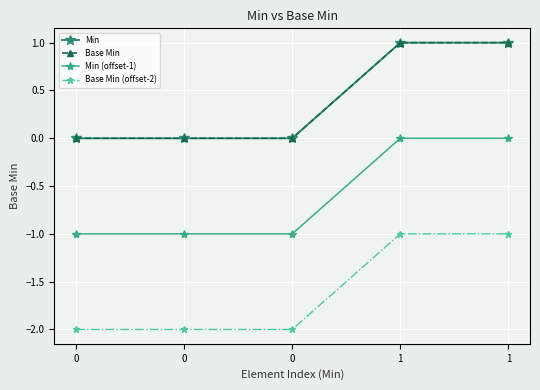

Does the chart have visible grid lines?

Yes